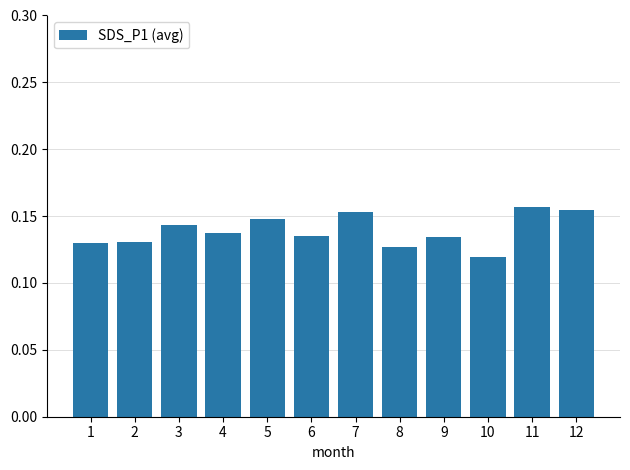

Between 12 and 2, which is larger?

12